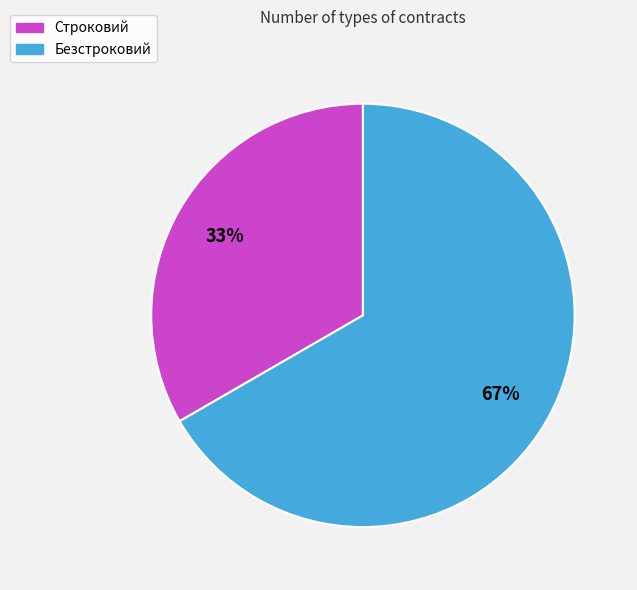

Which category has the smallest portion of the pie?

Строковий